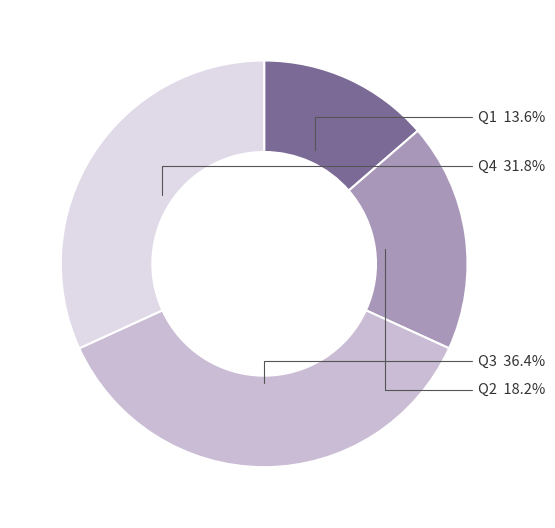

Does any single category account for the majority?

No